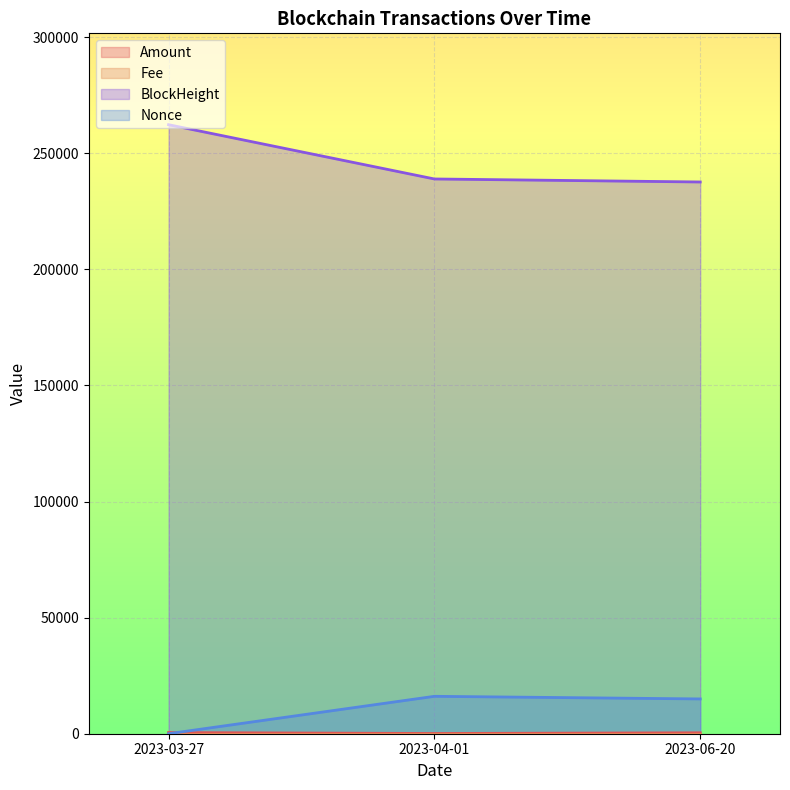

Between 2023-06-20 and 2023-04-01, which is larger?

2023-06-20